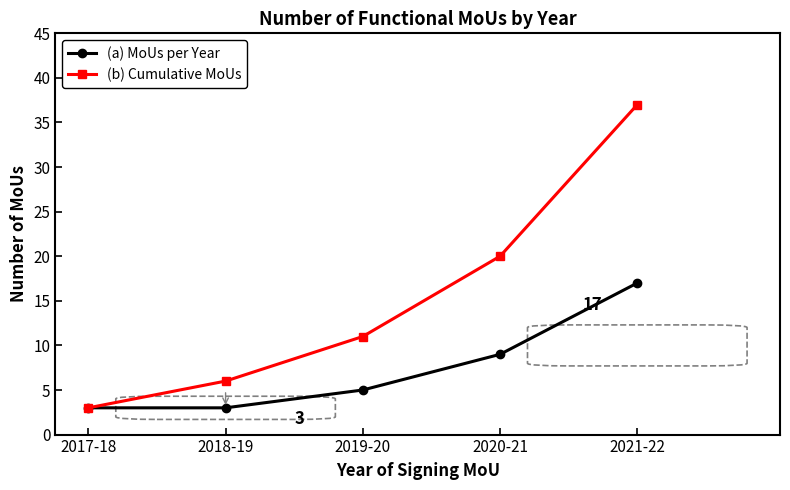

At 2021-22, list the series in order from smallest to largest.

(a) MoUs per Year, (b) Cumulative MoUs